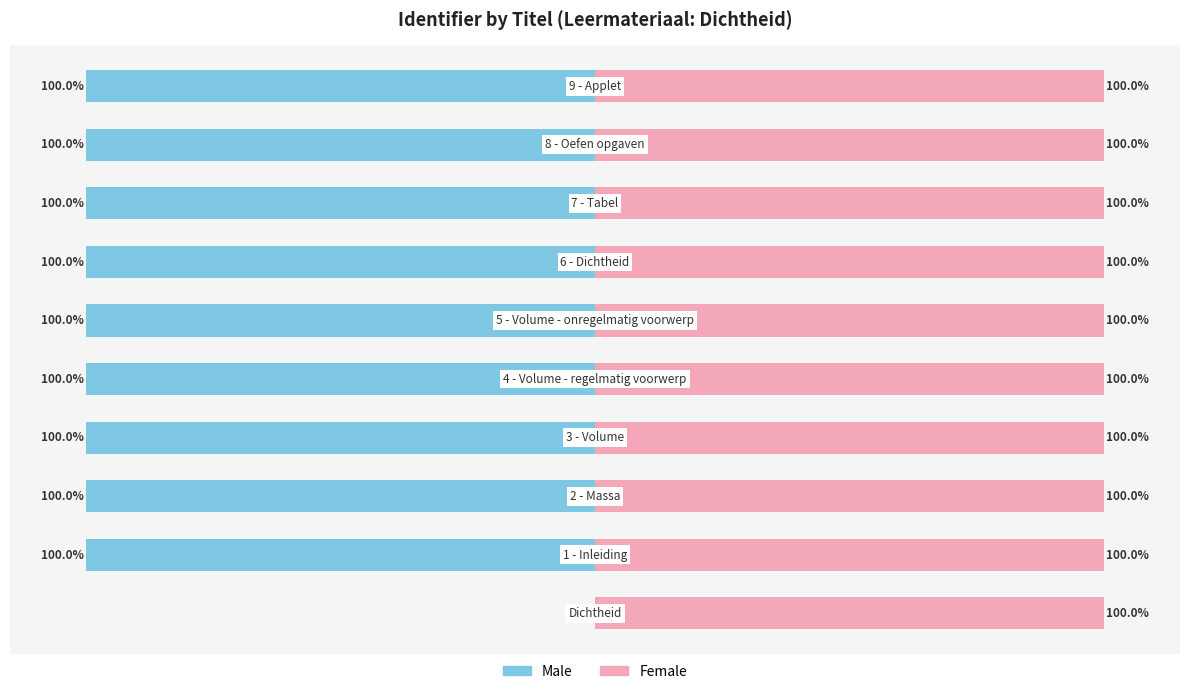

Which has a higher value, 6 or 3?

3